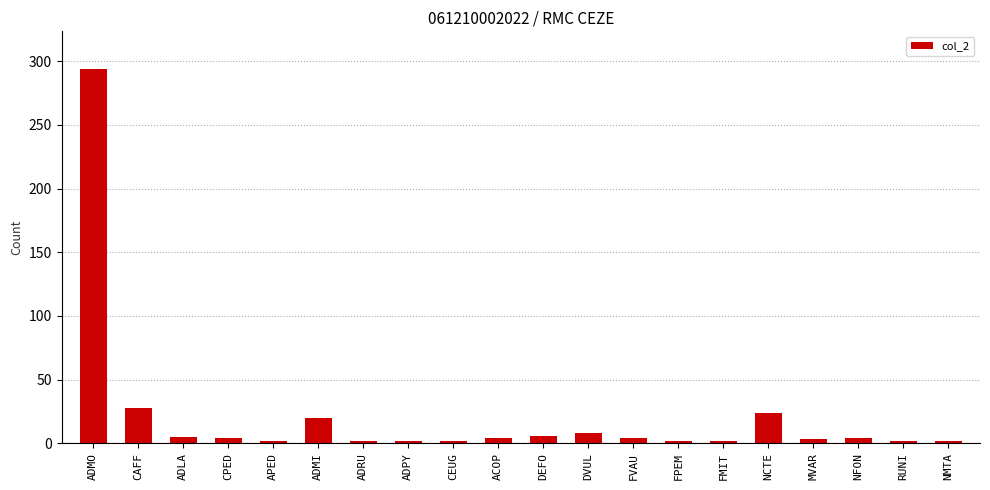

Which label corresponds to the largest value in the chart?

ADMO